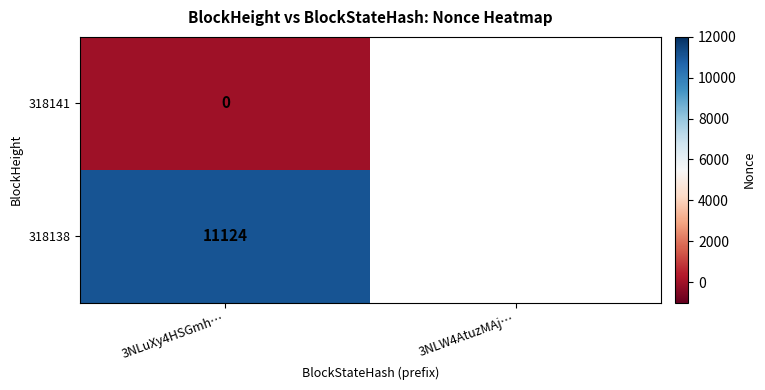

The value of 318138 at 3NLuXy4HSGmh… is 11124. True or false?

True